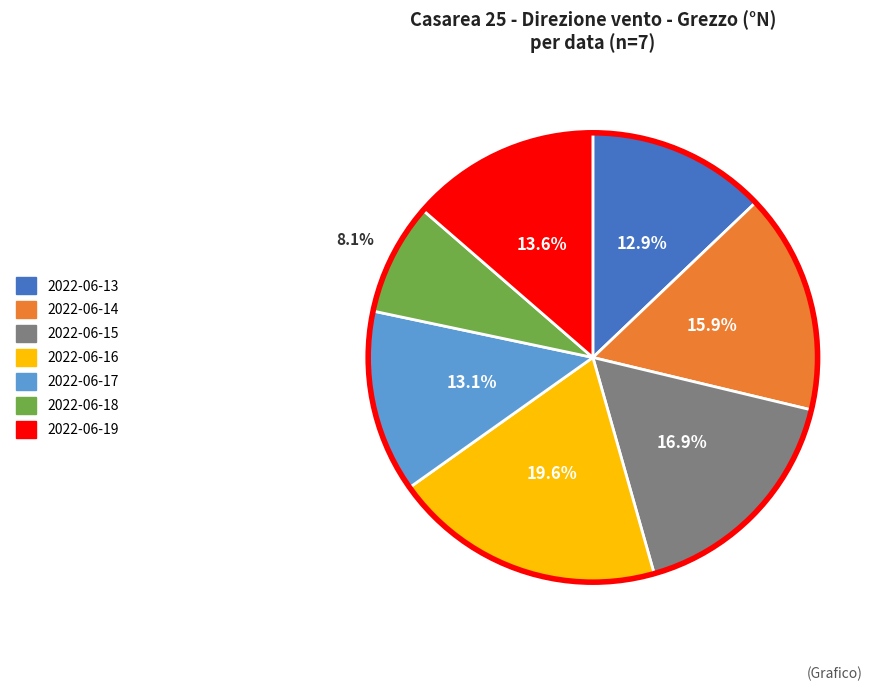

Which slice is the smallest?

2022-06-18